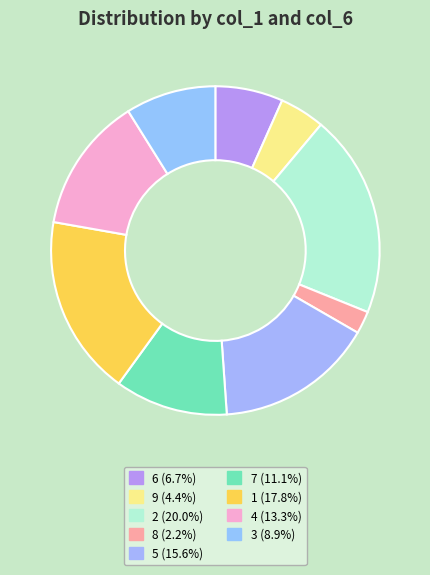

Is there any slice that represents more than half of the pie?

No